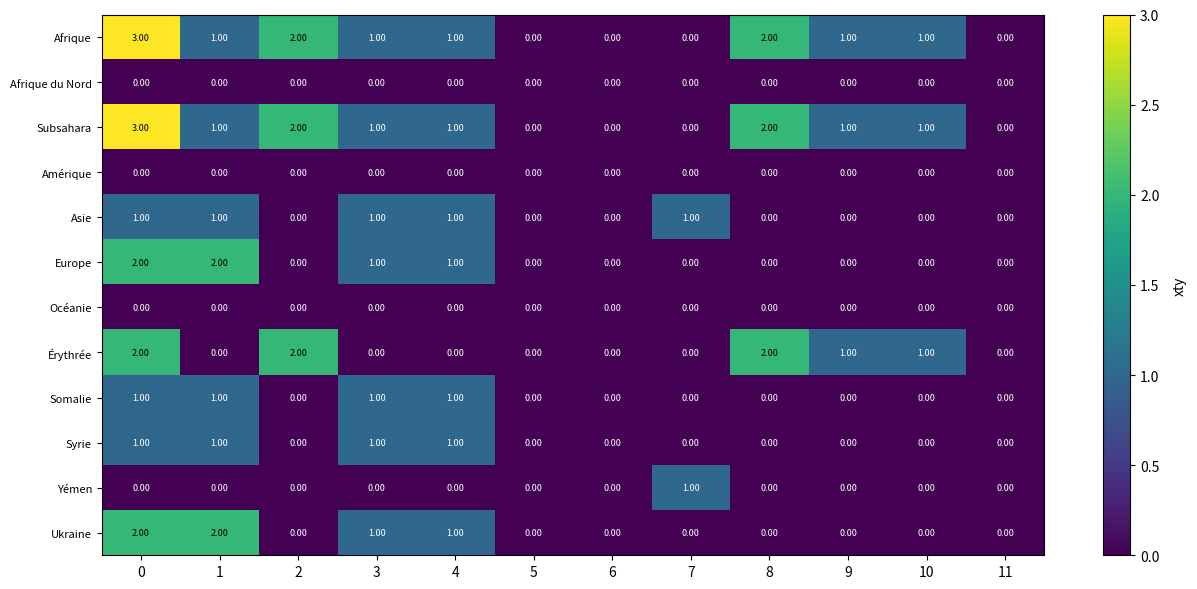

What is the sum of all Érythrée values?

8